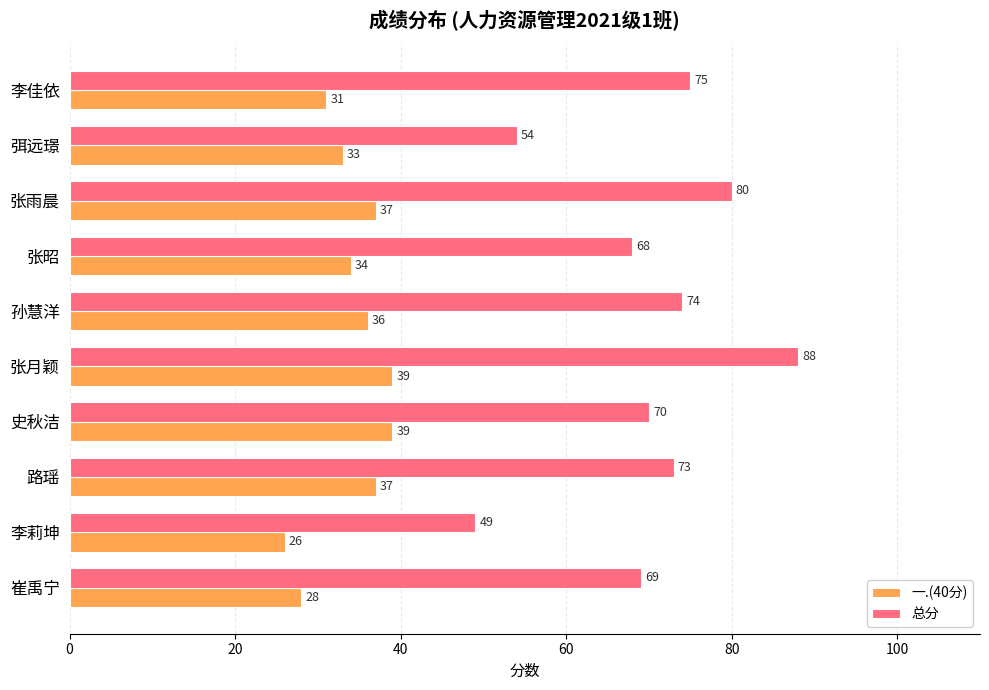

What is the difference between the maximum and minimum values in the 一.(40分) series?

13